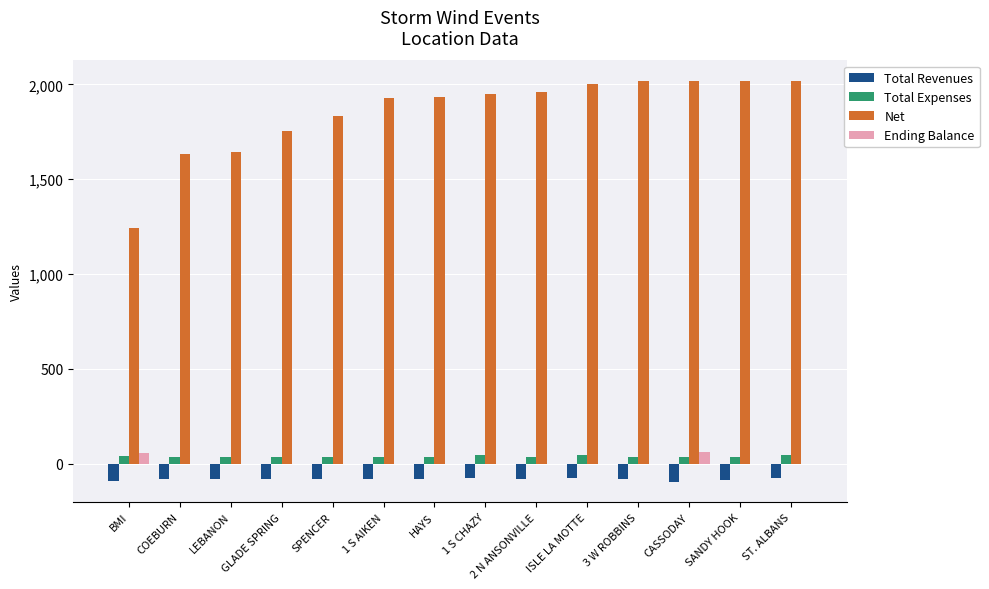

What are all the series names shown in the legend?

Total Revenues, Total Expenses, Net, Ending Balance